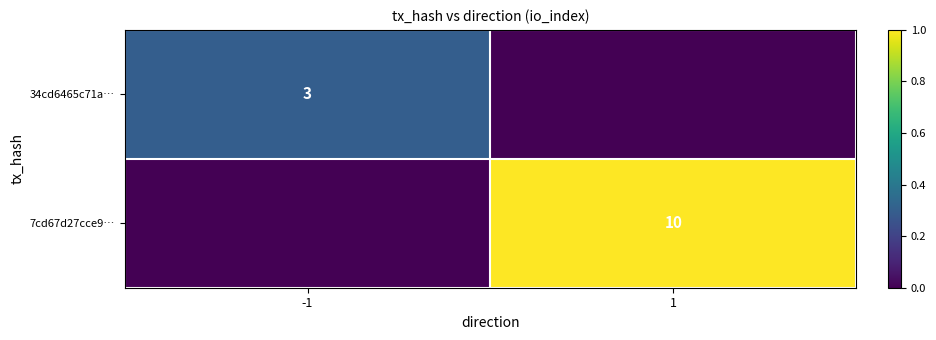

The 34cd6465c71a… series shows 3 at -1. True or false?

True